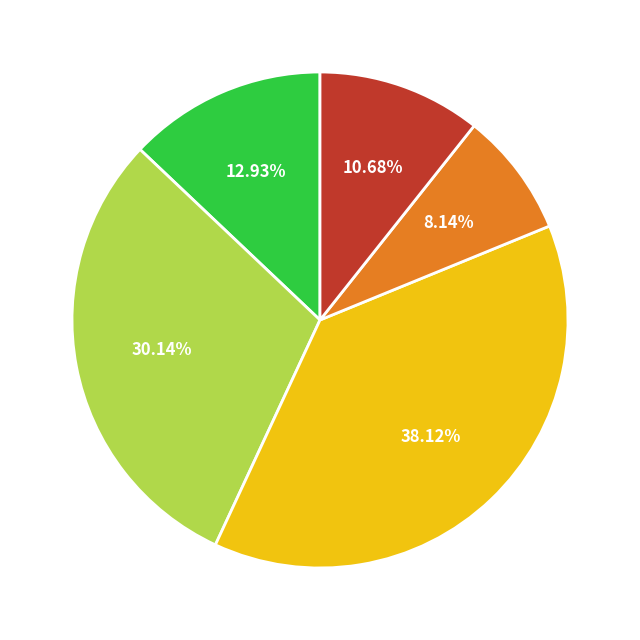

How many segments does this pie chart have?

5